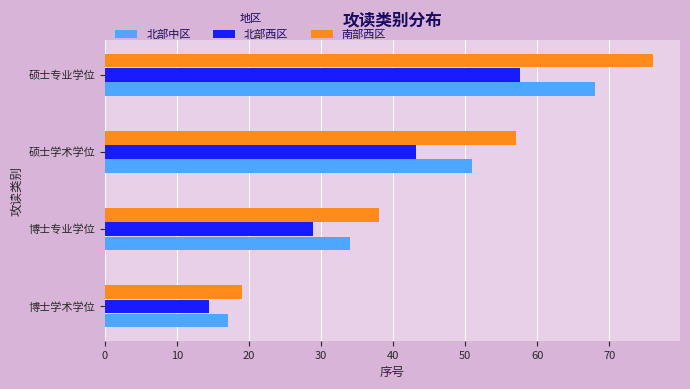

Rank the series by their average value, from lowest to highest.

北部西区, 北部中区, 南部西区